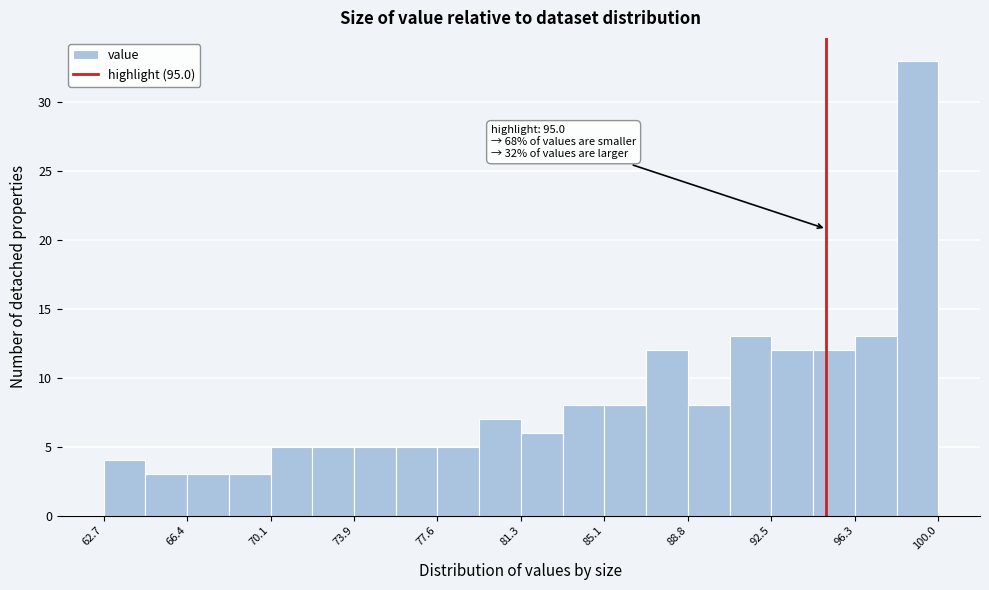

Around what value on the x-axis is the tallest bar? Give the approximate position of its centre, as read against the axis.

99.0